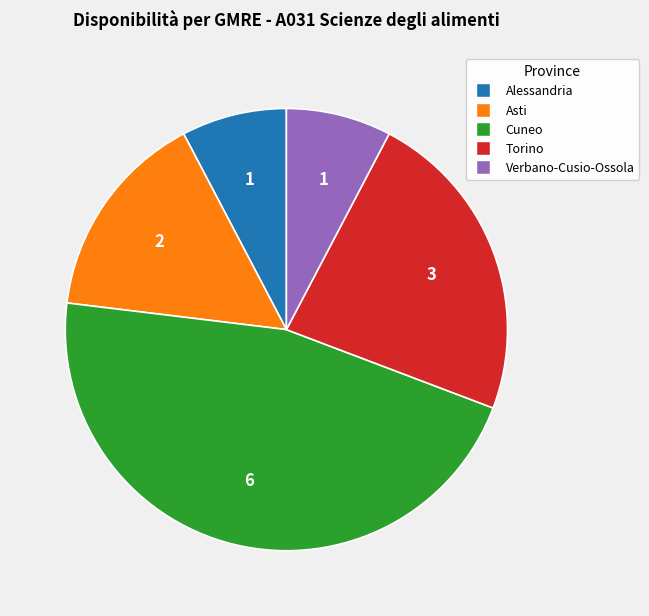

Approximately how many times larger is the value at Cuneo compared to Alessandria?

6.0